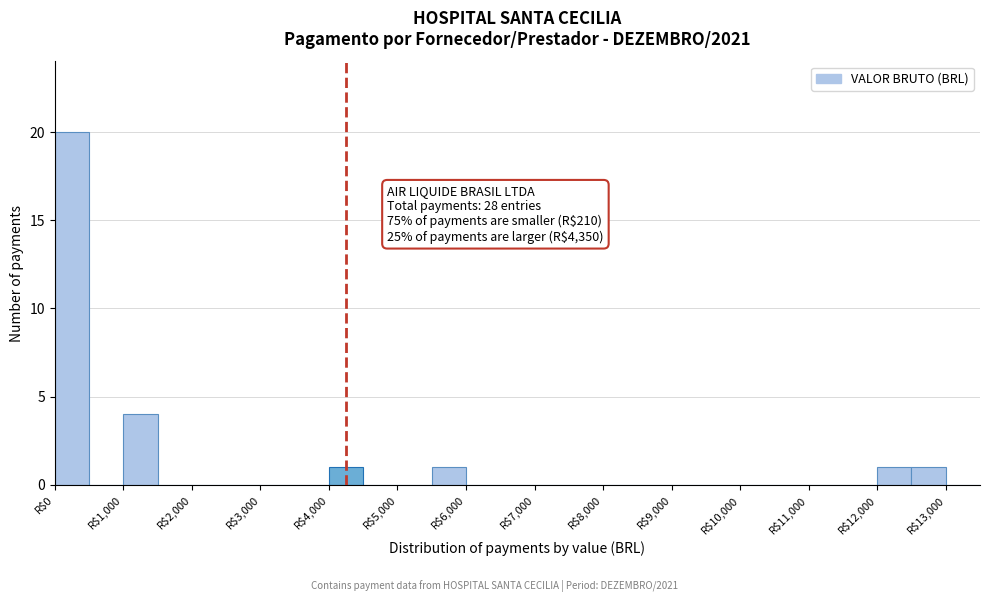

Over which range of the x-axis is the bar tallest?

0 to 500